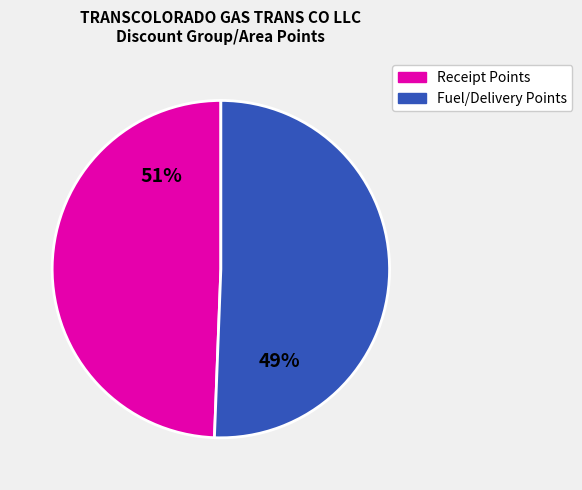

Is BLANCO UNIT 389 FUEL the majority of the pie?

No